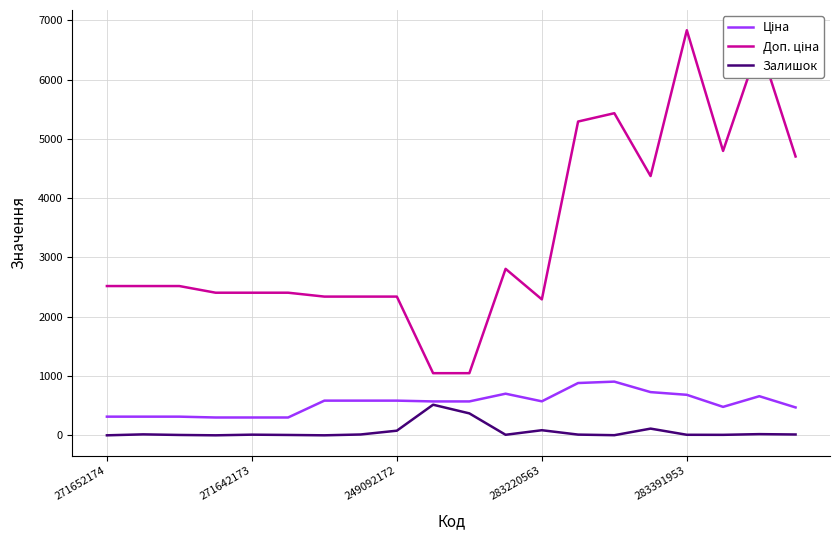

What is the maximum value shown in the chart?

6831.9